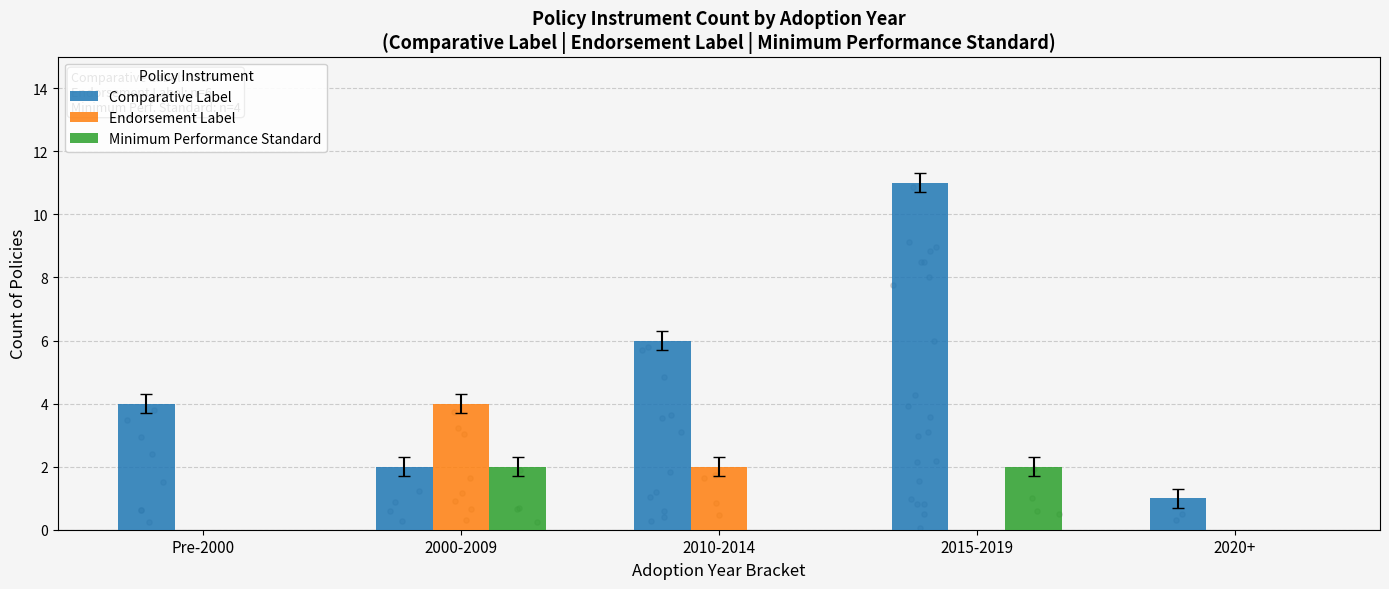

At how many categories does at least one series exceed 3?

4